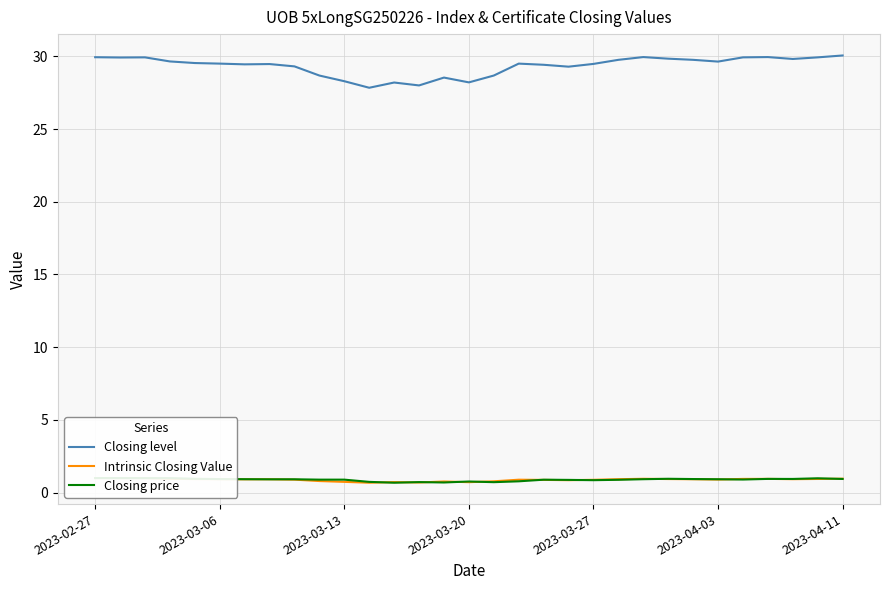

What is the minimum value for Closing level?

27.8